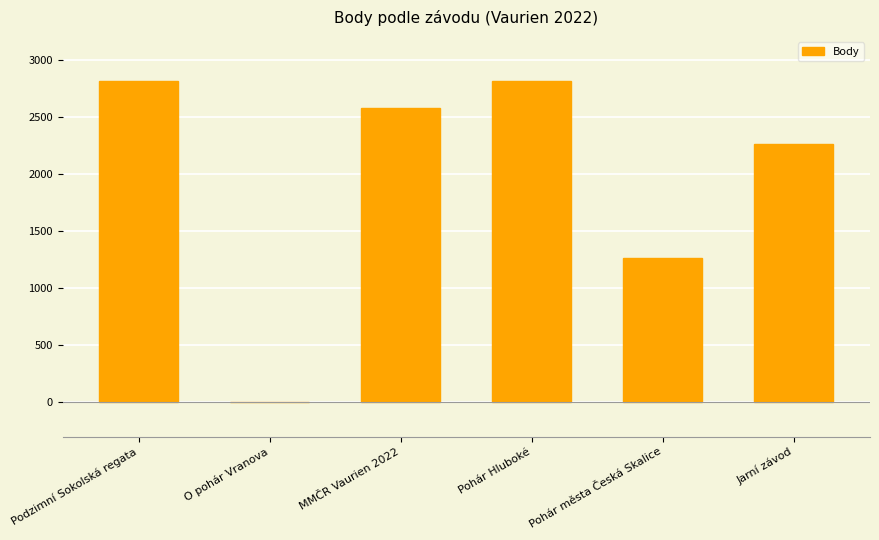

What is the change in value from Pohár města Česká Skalice to Jarní závod?

+999